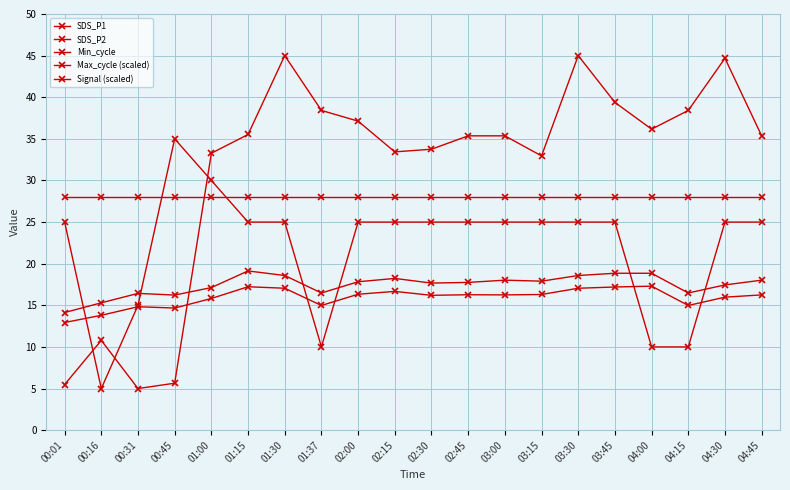

Reading right to left, extract all data points from this chart.

SDS_P1: 18.0	17.4	16.5	18.9	18.9	18.6	17.9	18.0	17.8	17.7	18.2	17.8	16.5	18.6	19.1	17.1	16.2	16.4	15.3	14.1
SDS_P2: 16.2	16.0	15.0	17.3	17.2	17.1	16.3	16.2	16.3	16.2	16.7	16.3	15.0	17.1	17.2	15.8	14.7	14.8	13.8	12.9
Min_cycle: 28.0	28.0	28.0	28.0	28.0	28.0	28.0	28.0	28.0	28.0	28.0	28.0	28.0	28.0	28.0	28.0	28.0	28.0	28.0	28.0
Max_cycle (scaled): 35.4	44.7	38.4	36.2	39.4	45.0	33.0	35.4	35.4	33.8	33.4	37.1	38.4	45.0	35.5	33.3	5.6	5.0	10.8	5.5
Signal (scaled): 25.0	25.0	10.0	10.0	25.0	25.0	25.0	25.0	25.0	25.0	25.0	25.0	10.0	25.0	25.0	30.0	35.0	15.0	5.0	25.0